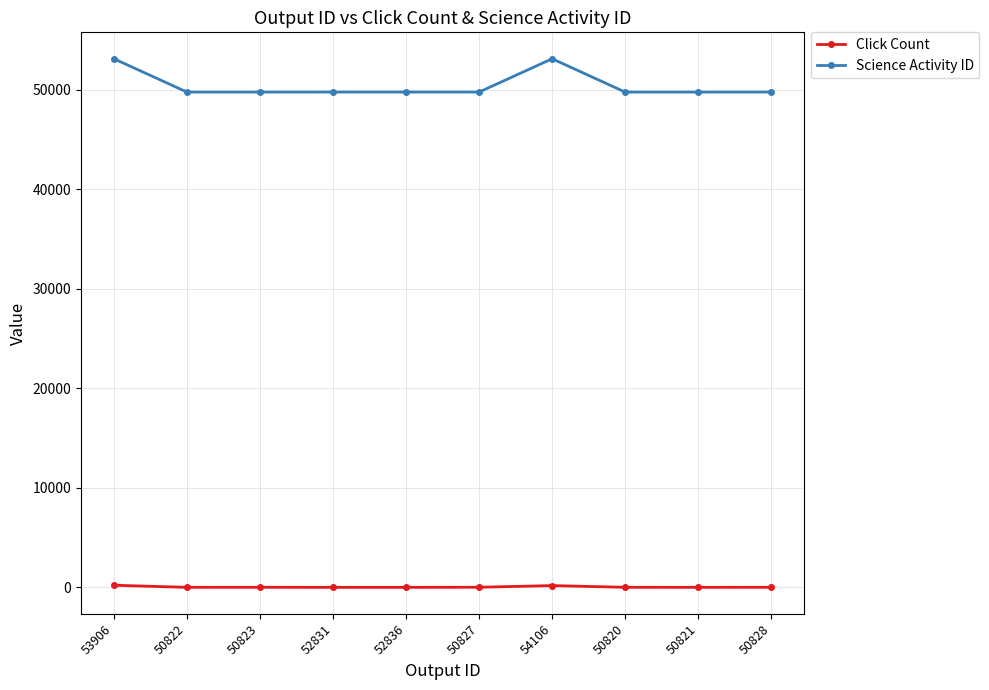

Count the number of data series in this chart.

2